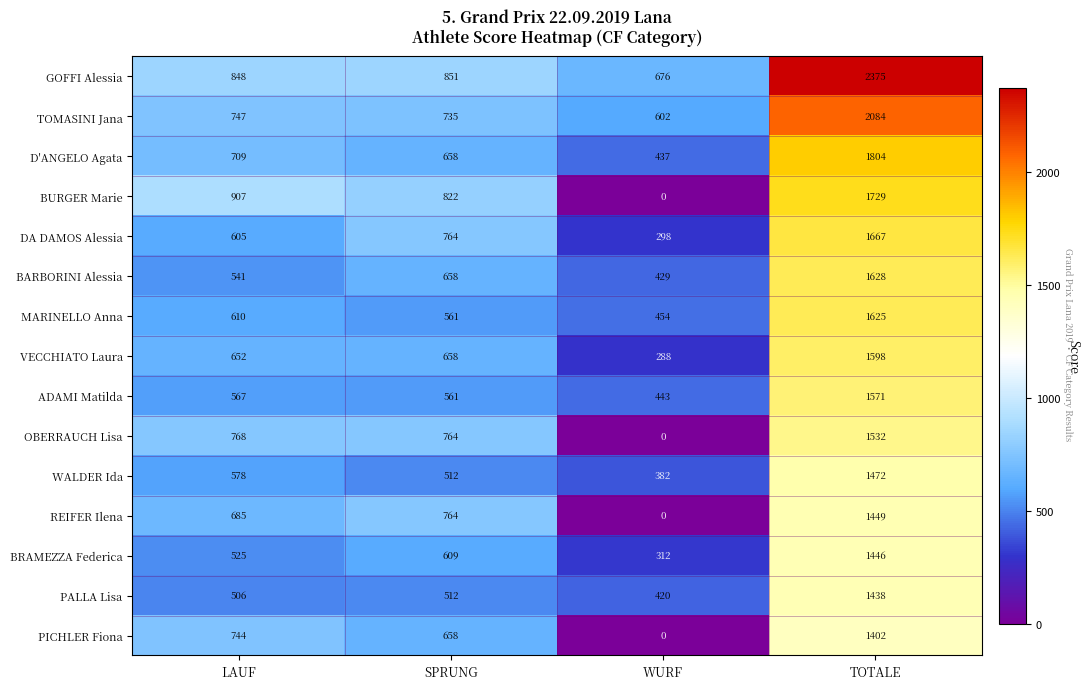

Between WURF and TOTALE, which series saw the biggest shift?

BURGER Marie